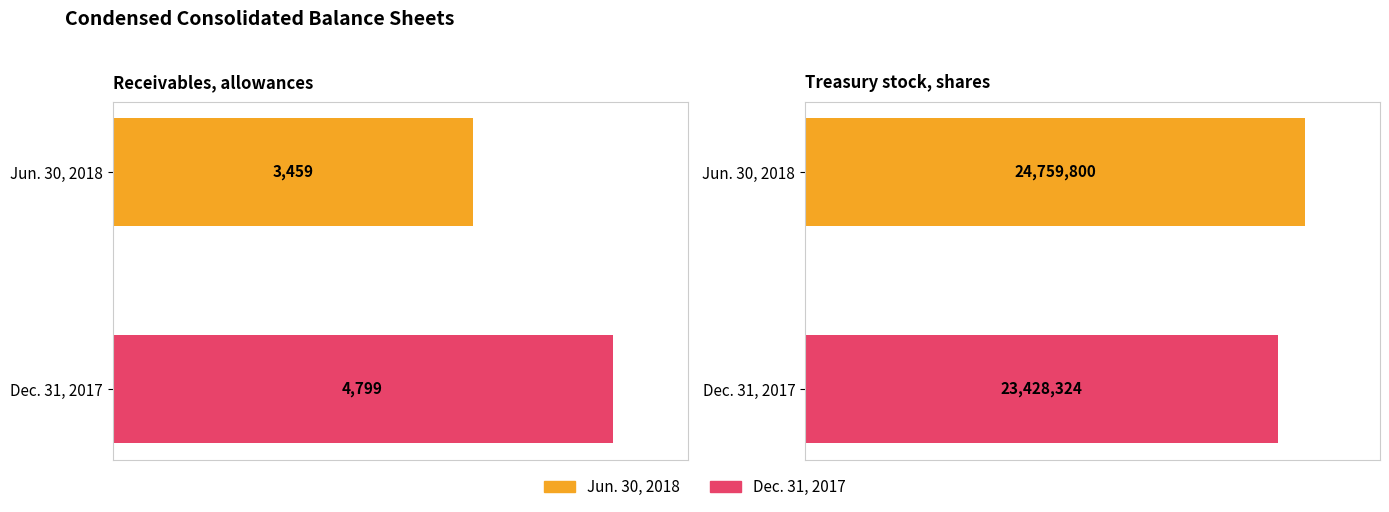

How many bars are there in each group?

2